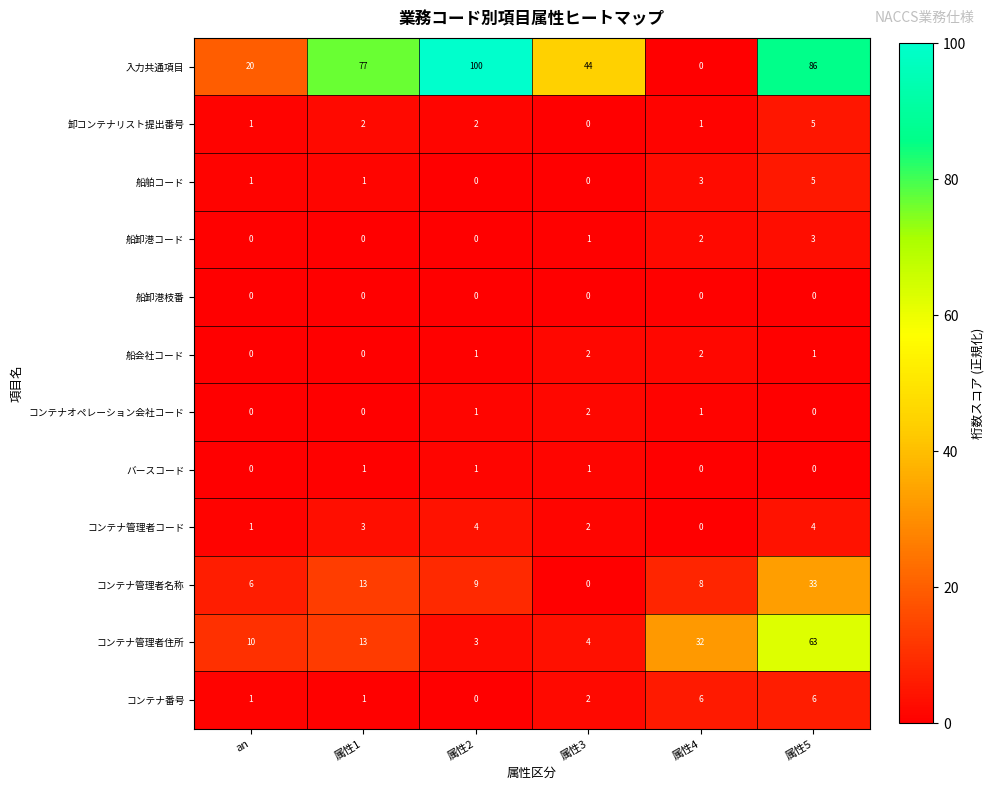

What is the difference between the second highest and second lowest values in the コンテナ管理者コード series?

3